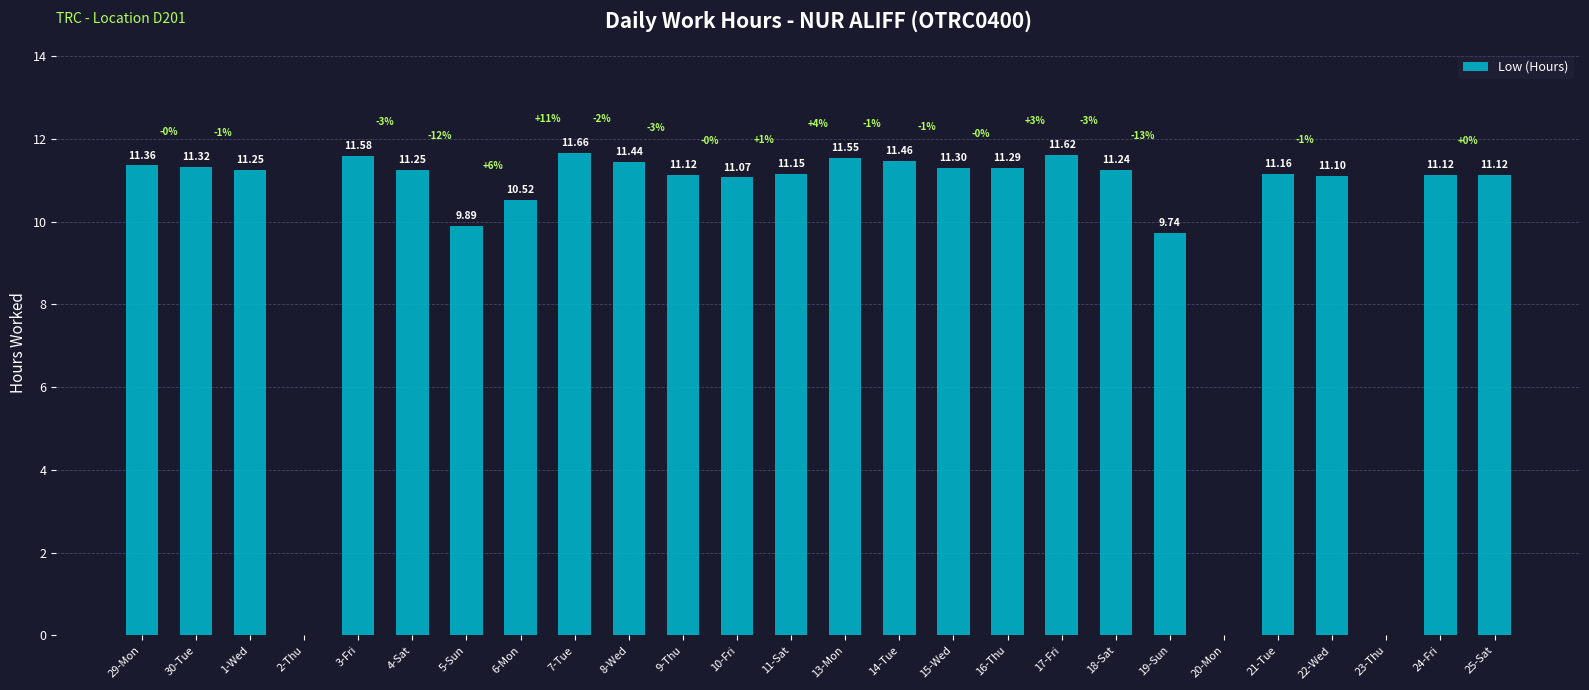

What is the sum of all values?

256.3